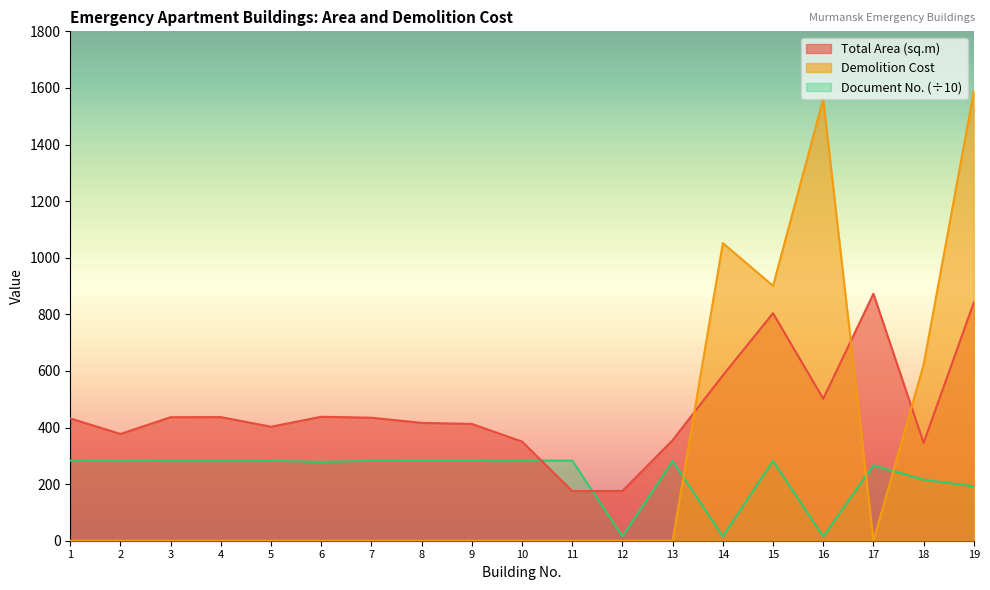

Where is the first local maximum for Demolition Cost?

14